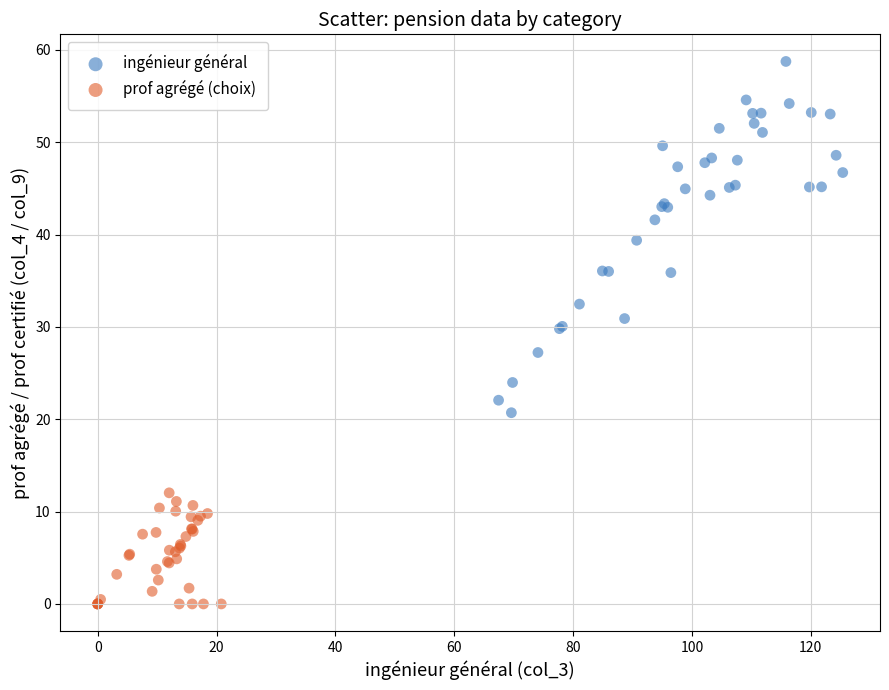

Which series contains the lowest Y value?

prof agrégé (choix)